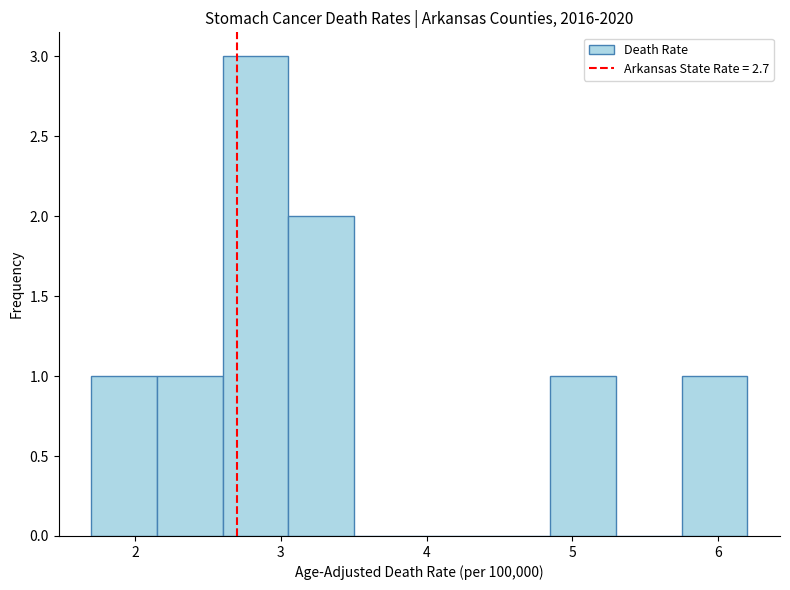

Reading left to right, transcribe this chart: for each bar, give the range it covers on the x-axis and its height. Neither the bar edges nor the heights are printed on the chart, so give them approximately, as read against the axes.

1.70 to 2.15: 1
2.15 to 2.60: 1
2.60 to 3.05: 3
3.05 to 3.50: 2
3.50 to 3.95: 0
3.95 to 4.40: 0
4.40 to 4.85: 0
4.85 to 5.30: 1
5.30 to 5.75: 0
5.75 to 6.20: 1